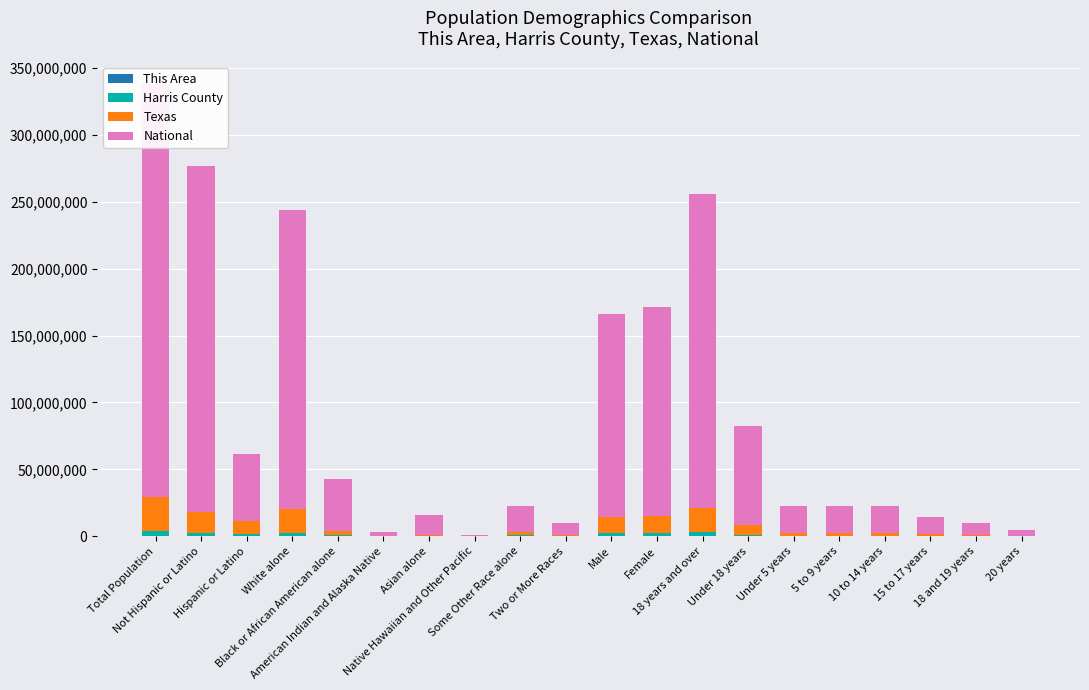

What is the label of the 5th bar from the left?

Black or African American alone